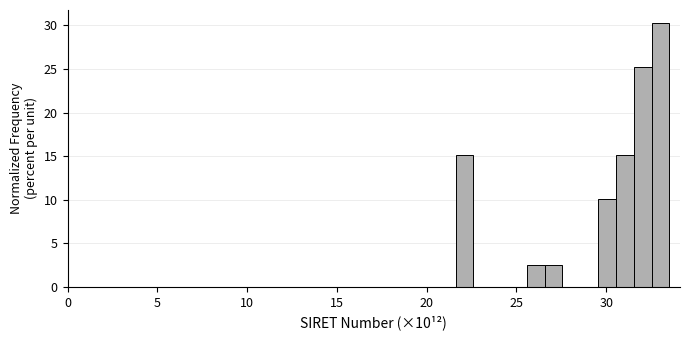

Read against the x-axis, roughly where is the centre of the tallest bar?

33.0